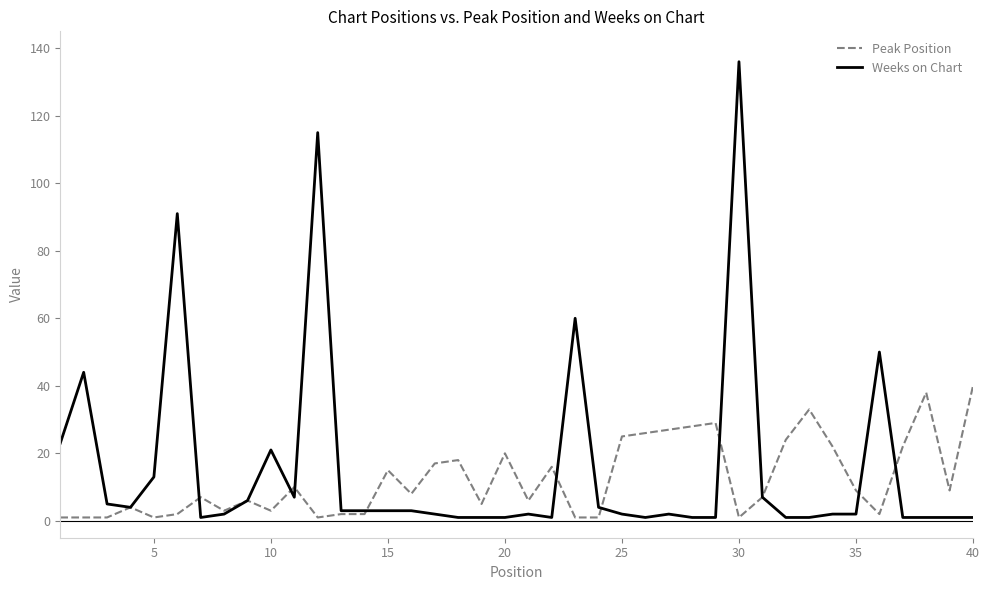

Rank the series by their maximum value, from lowest to highest.

Peak Position, Weeks on Chart